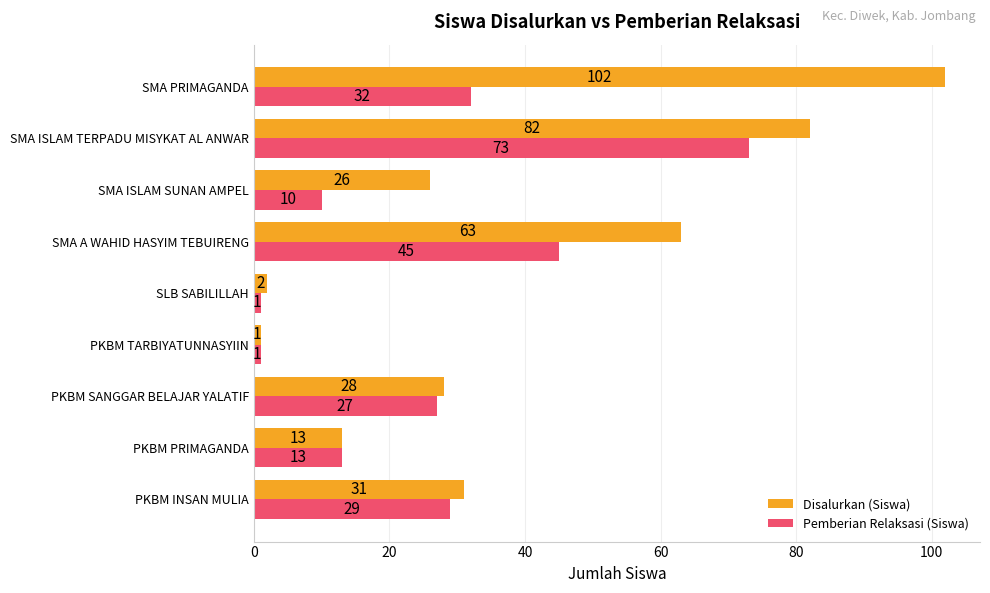

List the series in order of their overall mean, highest first.

Disalurkan (Siswa), Pemberian Relaksasi (Siswa)